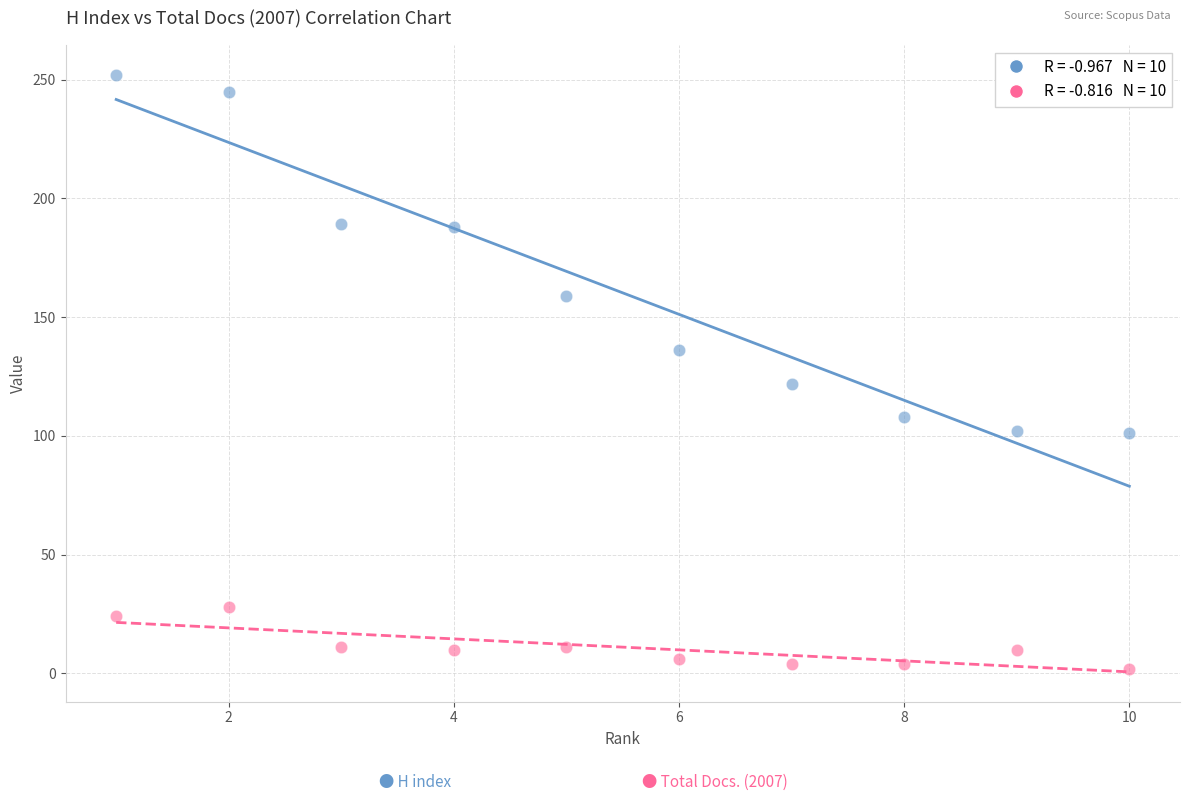

Across all data points, what is the range of X values (max minus min)?

9